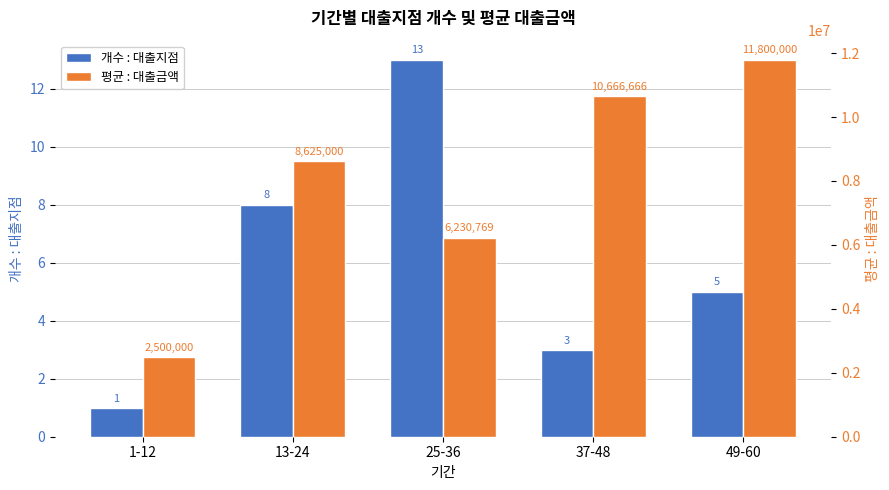

Rank the series by their maximum value, from lowest to highest.

개수 : 대출지점, 평균 : 대출금액